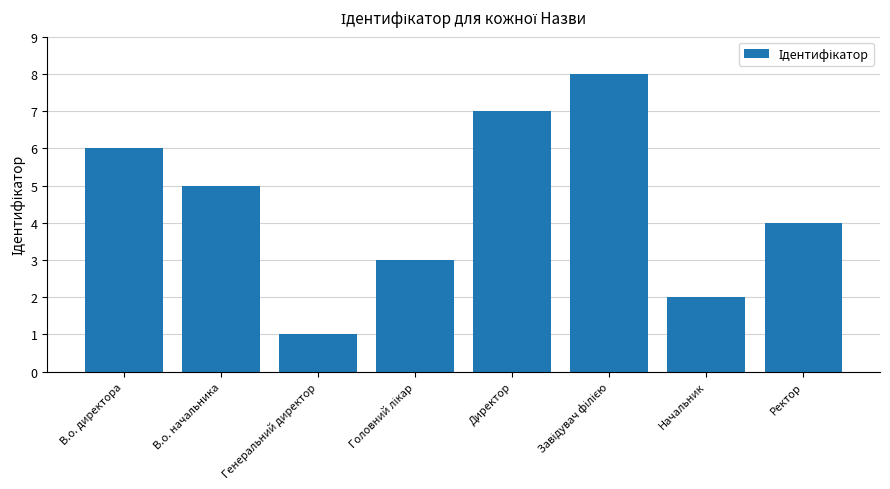

Reading left to right, transcribe all the data shown in this chart.

6	5	1	3	7	8	2	4